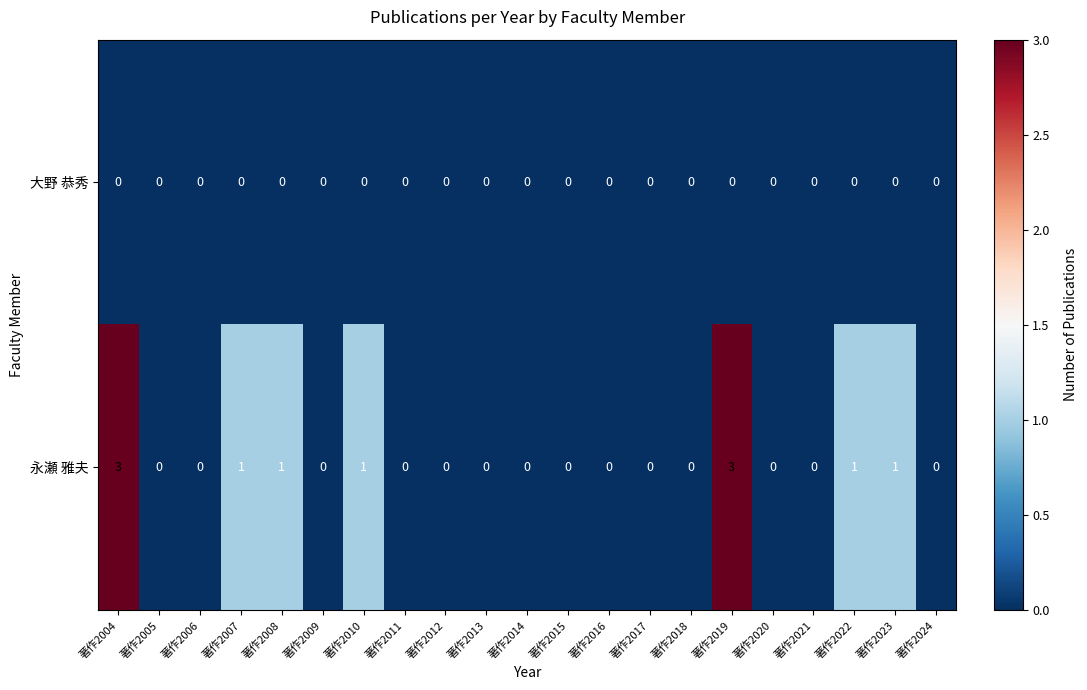

Rank the series at 著作2004 from highest to lowest value.

永瀬 雅夫, 大野 恭秀